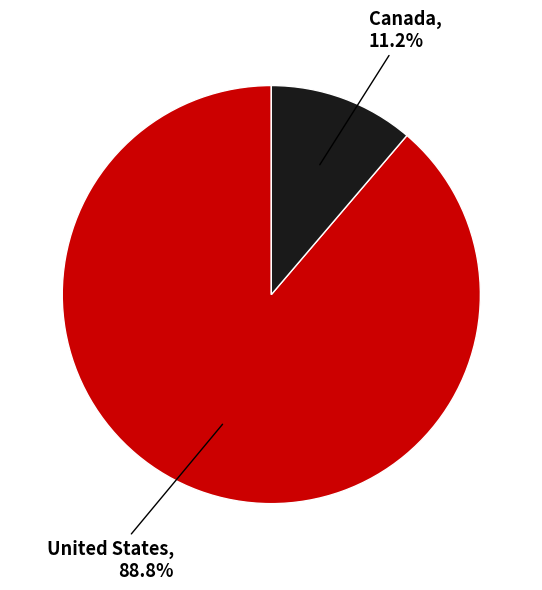

How many segments does this pie chart have?

2